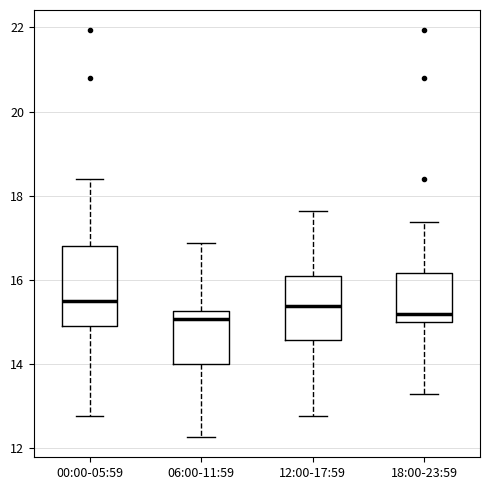

Where is the upper edge of the box for 18:00-23:59 on the y-axis? The values are not printed on the chart, so give them approximately, as read against the axis.

16.2